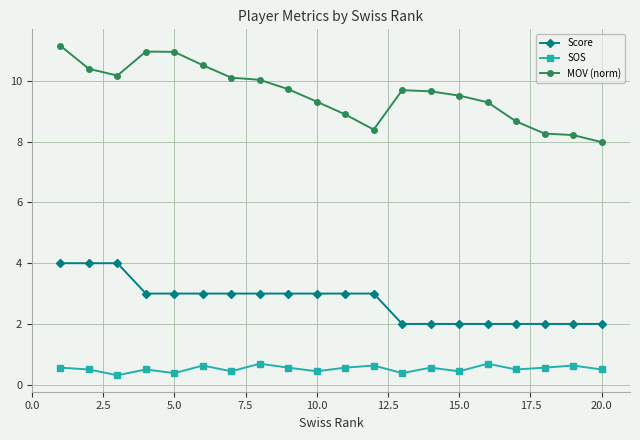

True or false: MOV (norm) and Score cross at least once.

False